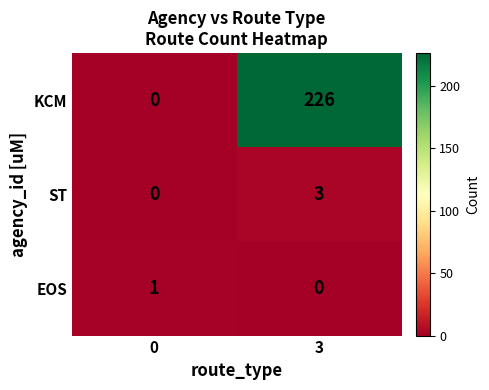

What is the sum of all ST values?

3